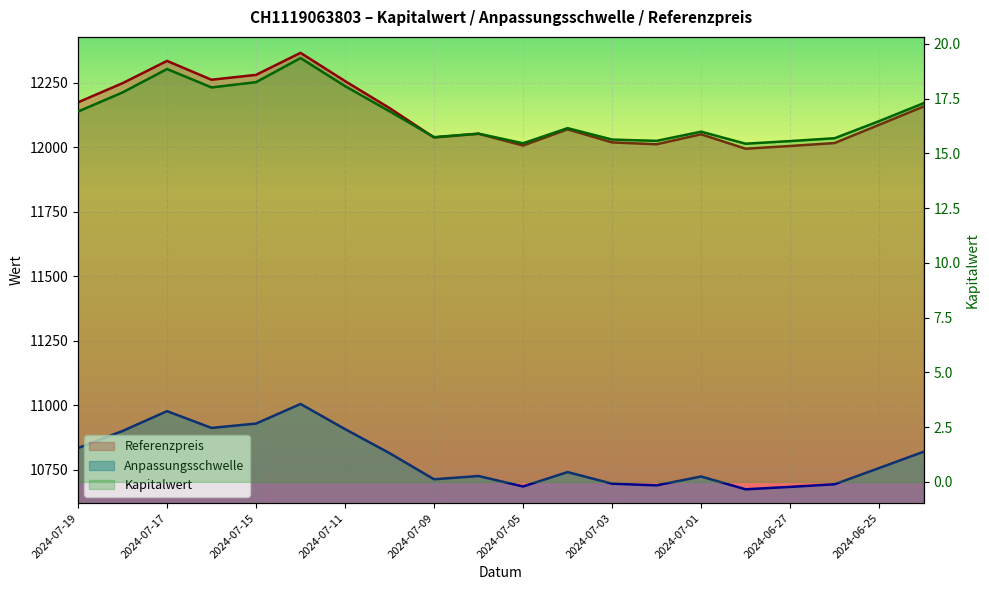

Reading right to left, list all the values displayed in this chart.

Anpassungsschwelle: 10820.0	10756.8	10694.0	10683.8	10674.5	10724.2	10689.8	10696.3	10741.2	10685.5	10726.0	10713.2	10814.6	10907.6	11005.0	10929.1	10912.2	10977.2	10900.4	10834.4
Referenzpreis: 12157.3	12086.3	12015.7	12004.3	11993.8	12049.6	12011.0	12018.3	12068.8	12006.1	12051.7	12037.4	12151.2	12255.8	12365.2	12279.9	12260.9	12333.9	12247.6	12173.4
Kapitalwert: 17.3	16.5	15.7	15.6	15.4	16.0	15.6	15.6	16.1	15.5	15.9	15.7	16.9	18.1	19.4	18.2	18.0	18.9	17.8	16.9